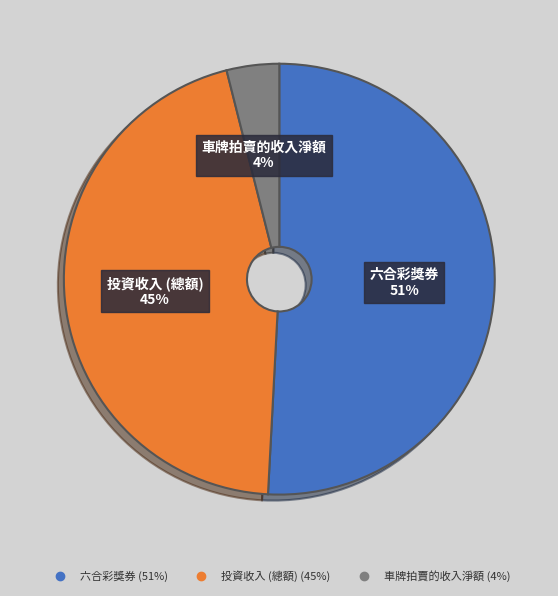

Which category has the biggest portion of the pie?

六合彩獎券